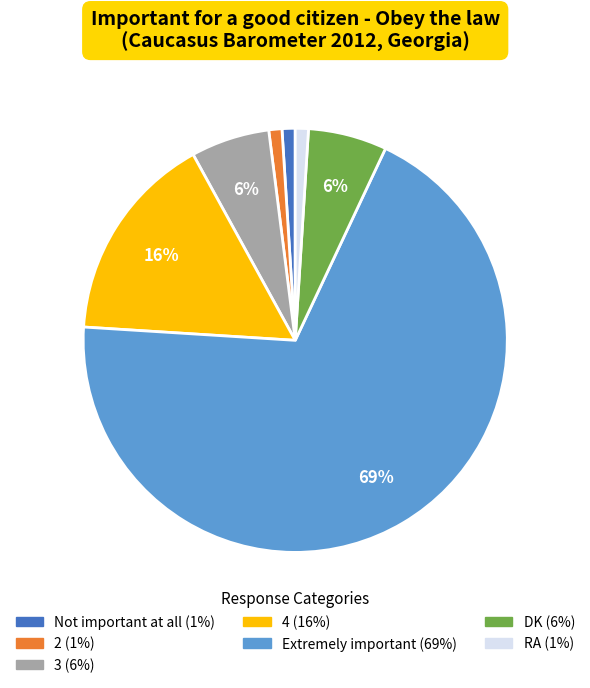

How many slices are in this pie chart?

7